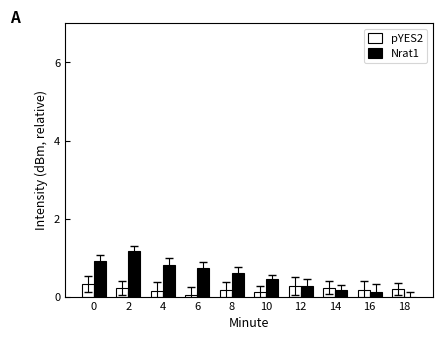

What is the maximum value for pYES2?

0.3